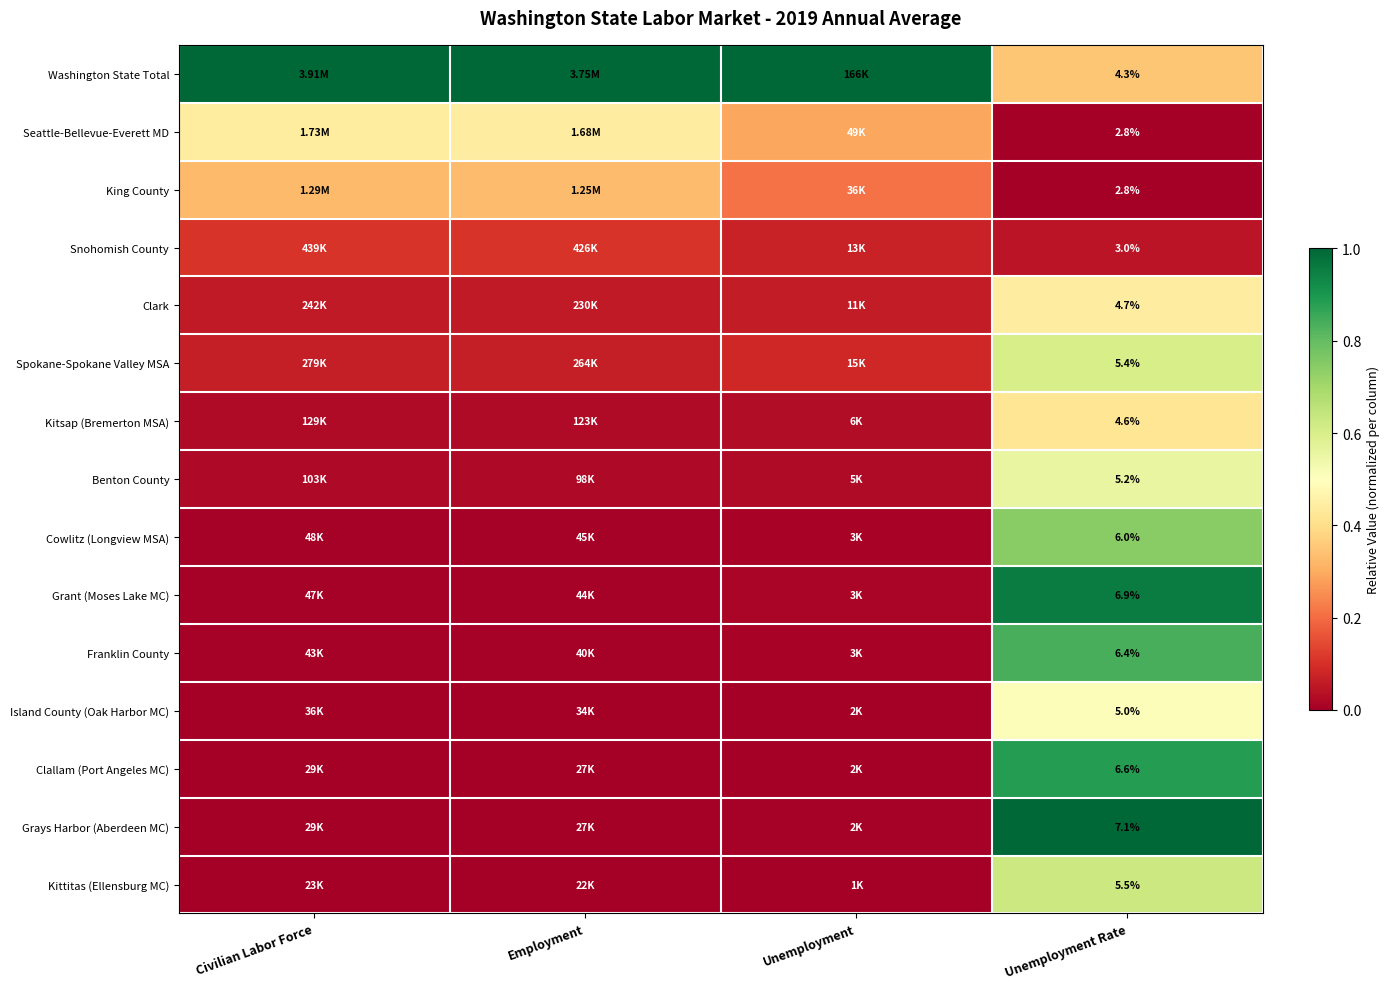

Count the number of categories in the chart.

4